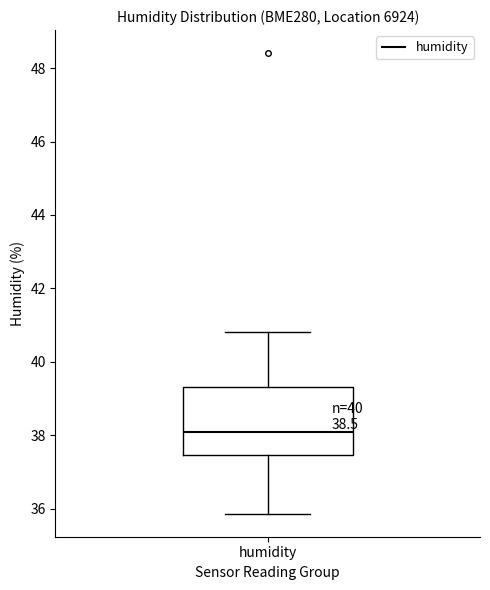

Transcribe this box plot: give where the median line is, the range the box spans, and where the two whiskers end, as read against the y-axis. The values are not printed on the chart, so give them approximately, as read against the axis.

median 38.0, box 37.4 to 39.4, whiskers 35.8 to 40.8